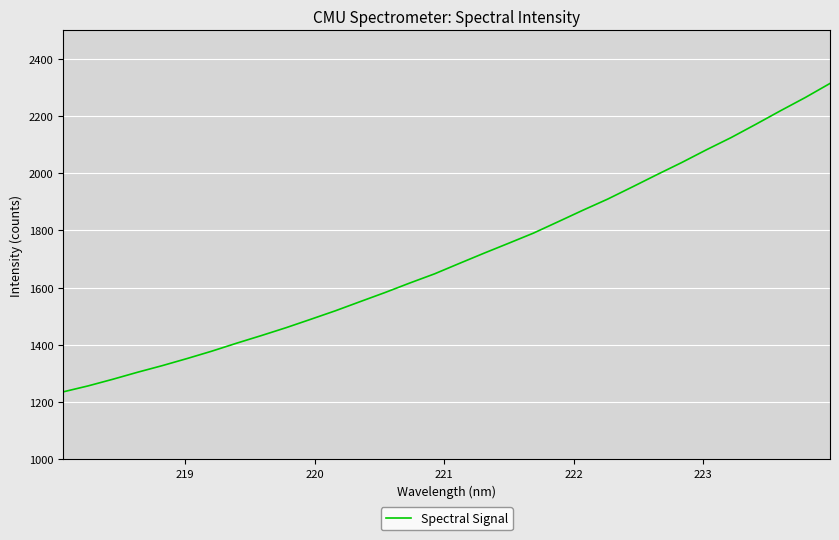

What is the difference between the maximum and minimum values?

1079.1